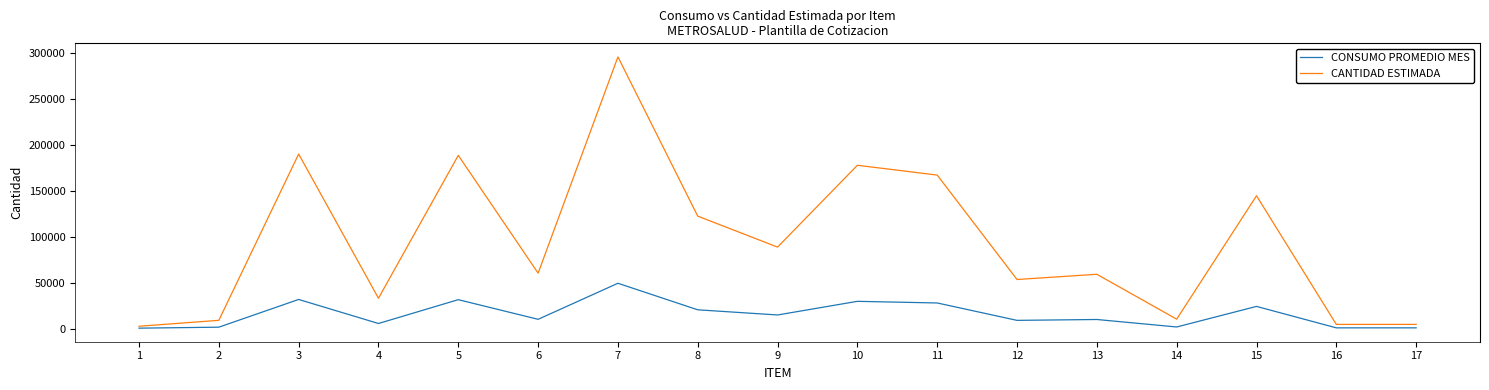

At which label is CONSUMO PROMEDIO MES closest to 24858?

15